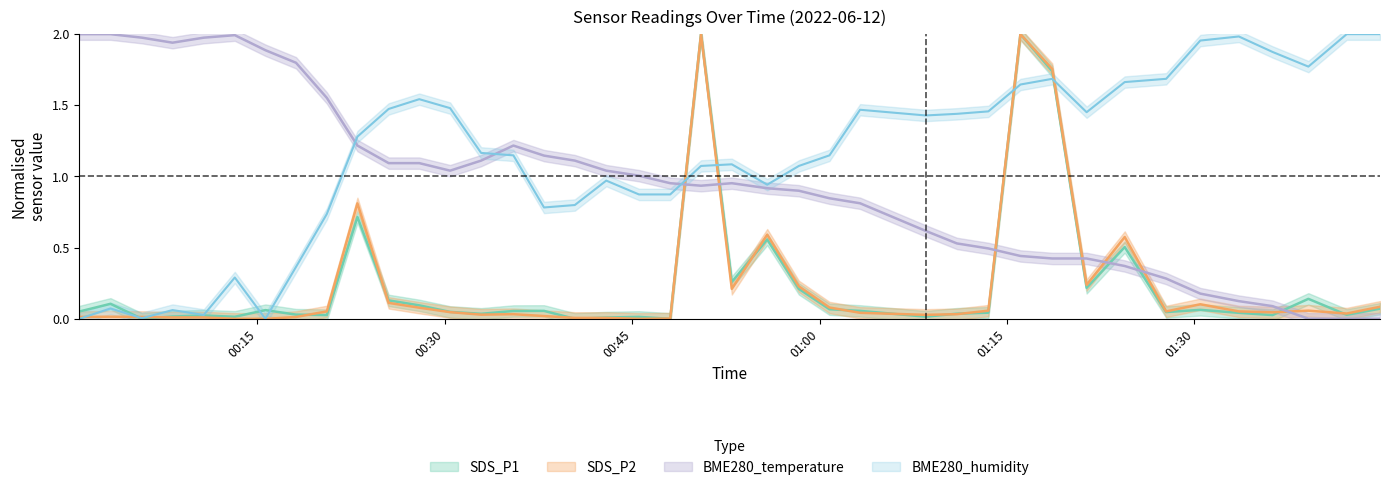

True or false: BME280_temperature has more than 0 interior local peaks.

True